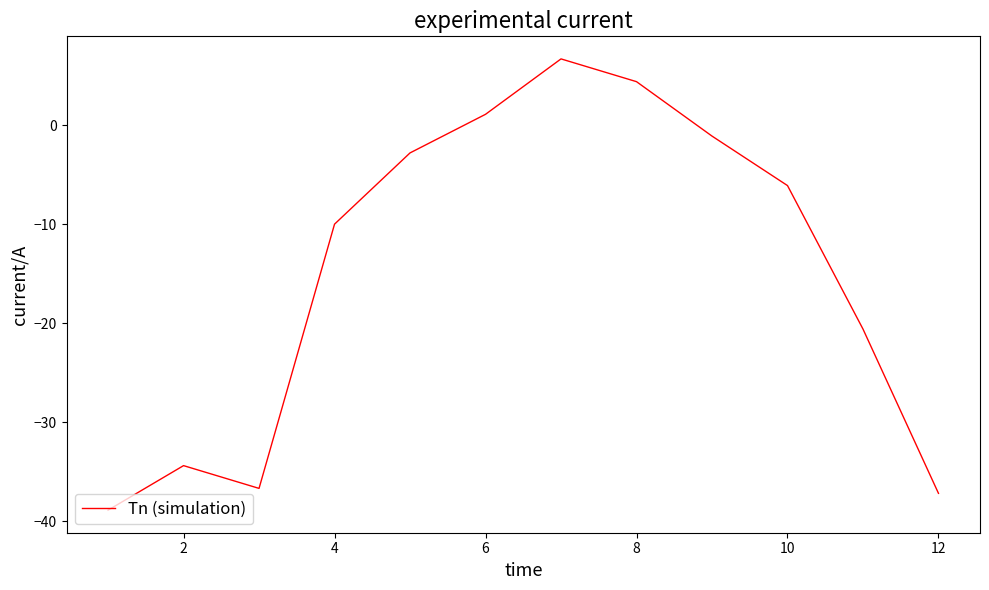

What is the smallest value displayed?

-38.9